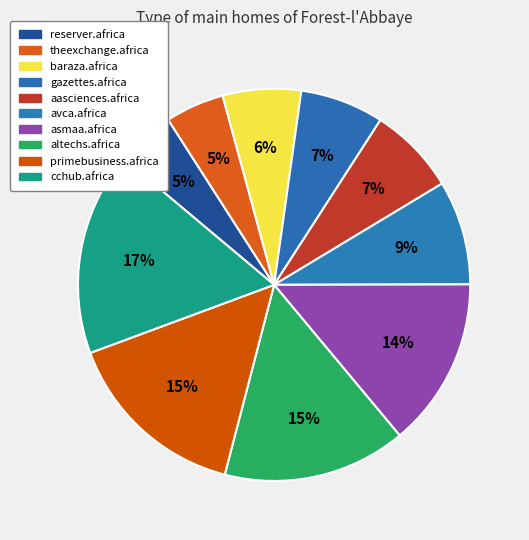

To the nearest percent, what portion does gazettes.africa represent?

7%